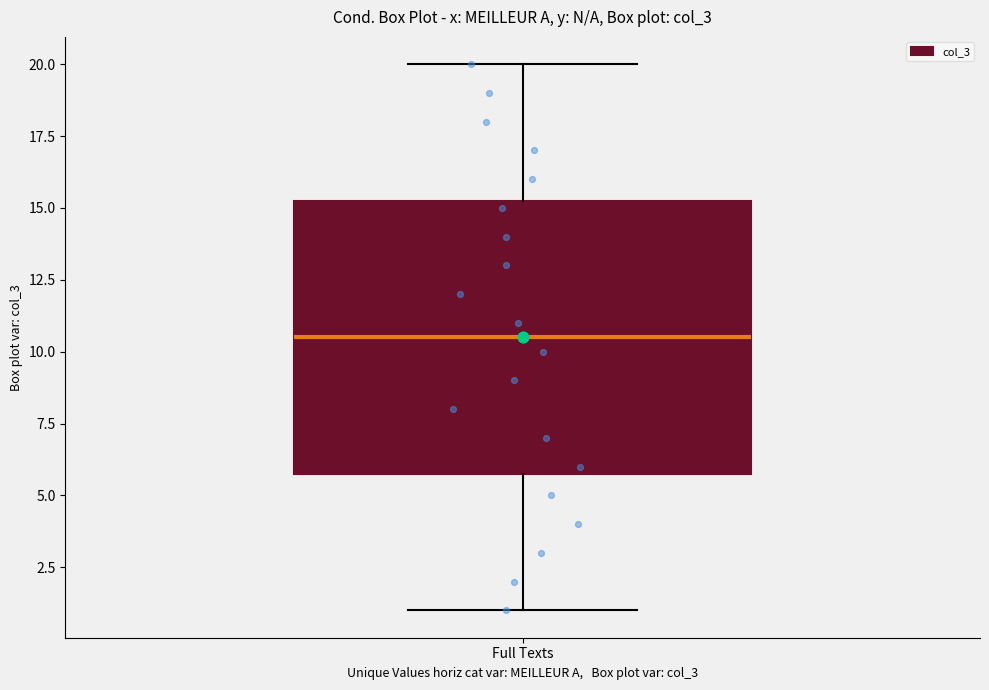

Transcribe this box plot: give where the median line is, the range the box spans, and where the two whiskers end, as read against the y-axis. The values are not printed on the chart, so give them approximately, as read against the axis.

median 10.5, box 6.0 to 15.5, whiskers 1.0 to 20.0